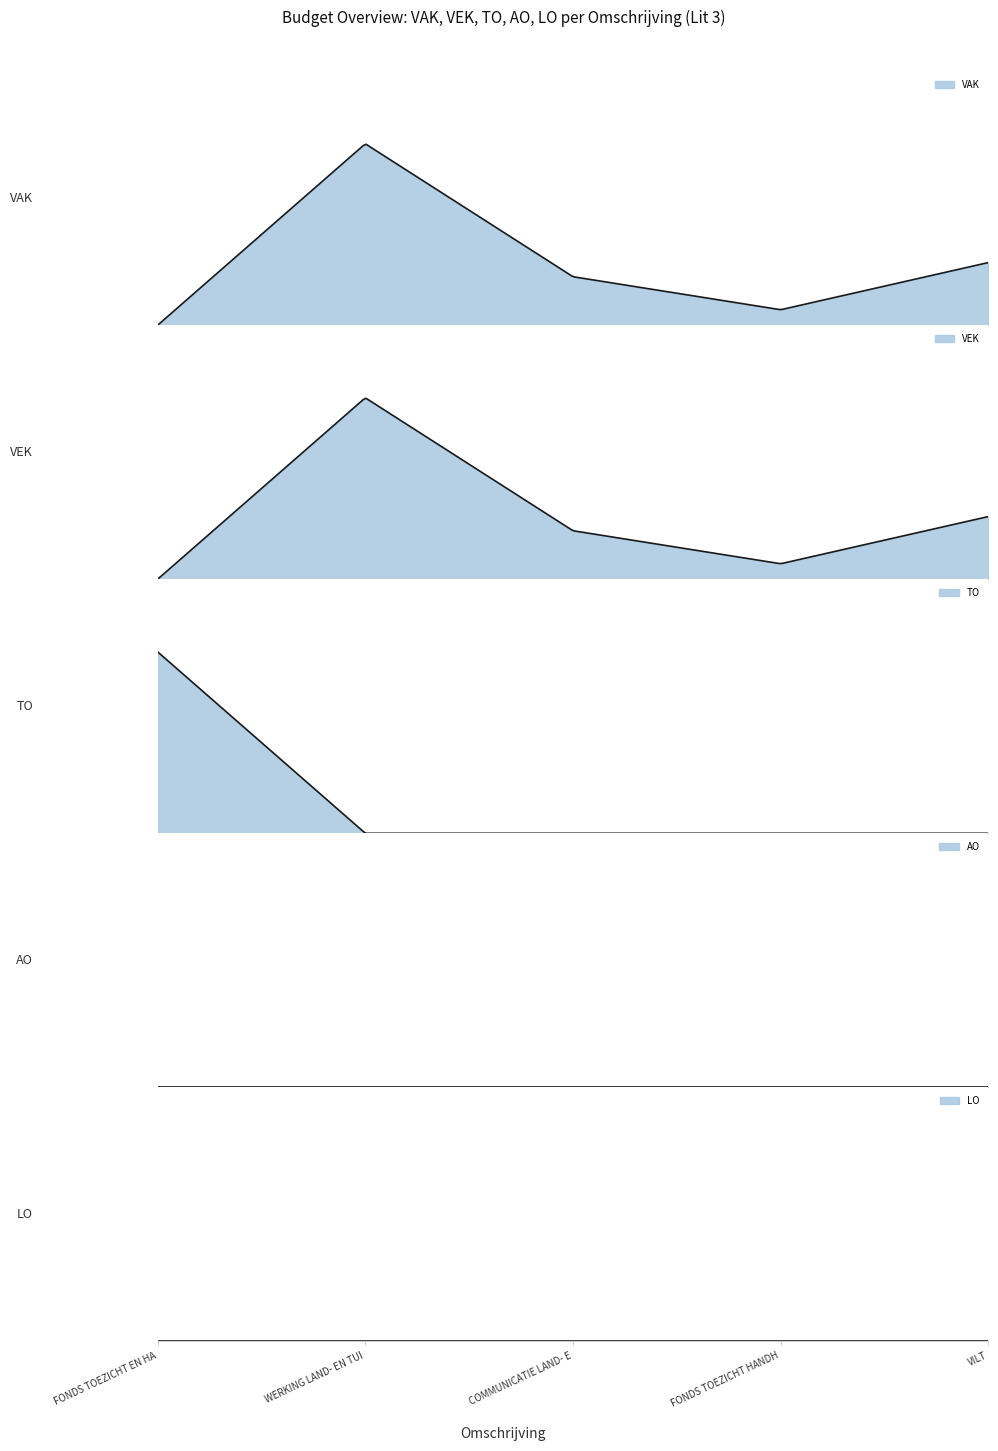

At how many categories does at least one series exceed 543?

1